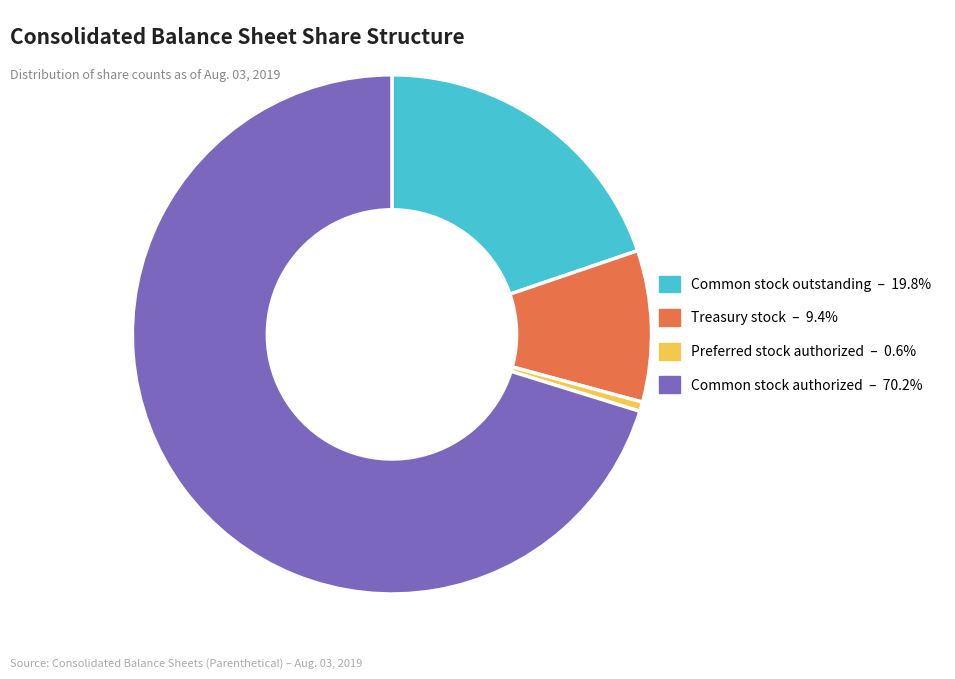

How many slices are in this pie chart?

4